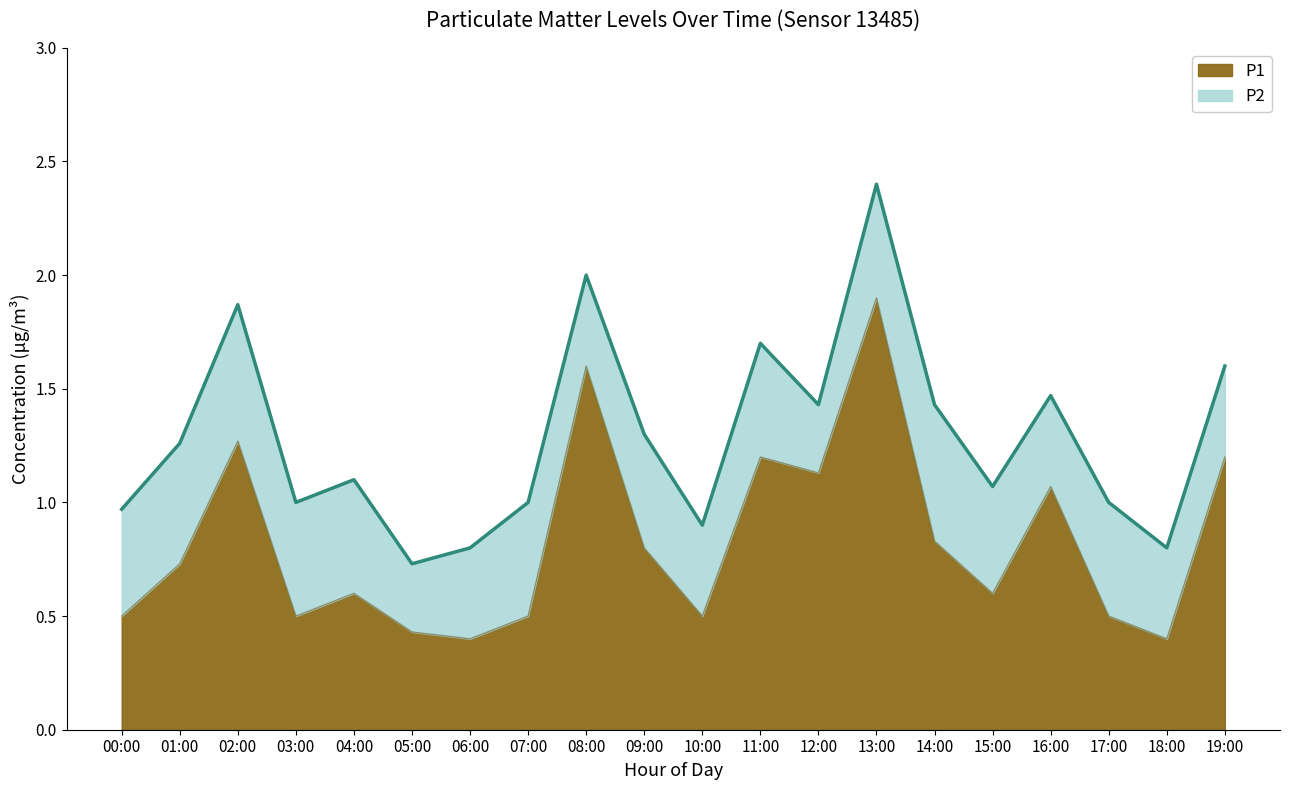

Is the value of P1 at 10:00 greater than the value of P2 at 13:00?

Yes